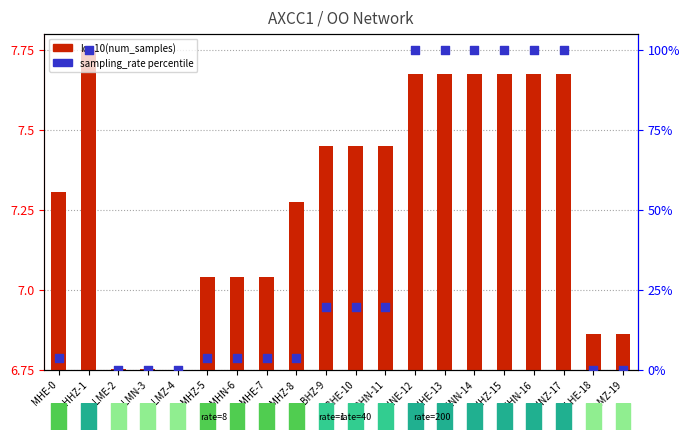

At how many categories does at least one series exceed 65?

7